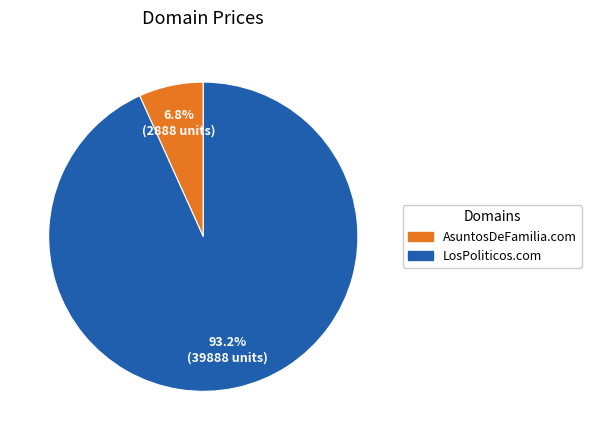

Which has a higher value, LosPoliticos.com or AsuntosDeFamilia.com?

LosPoliticos.com